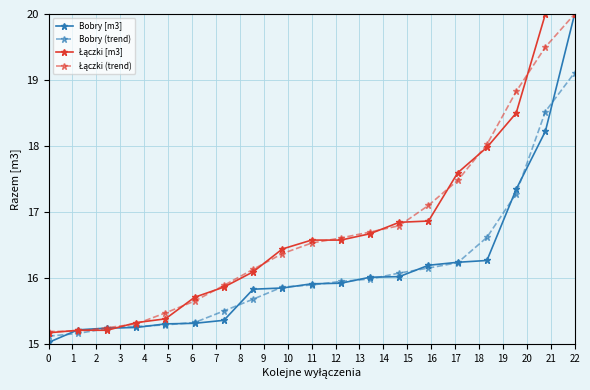

What is the maximum value for Bobry [m3]?

20.0